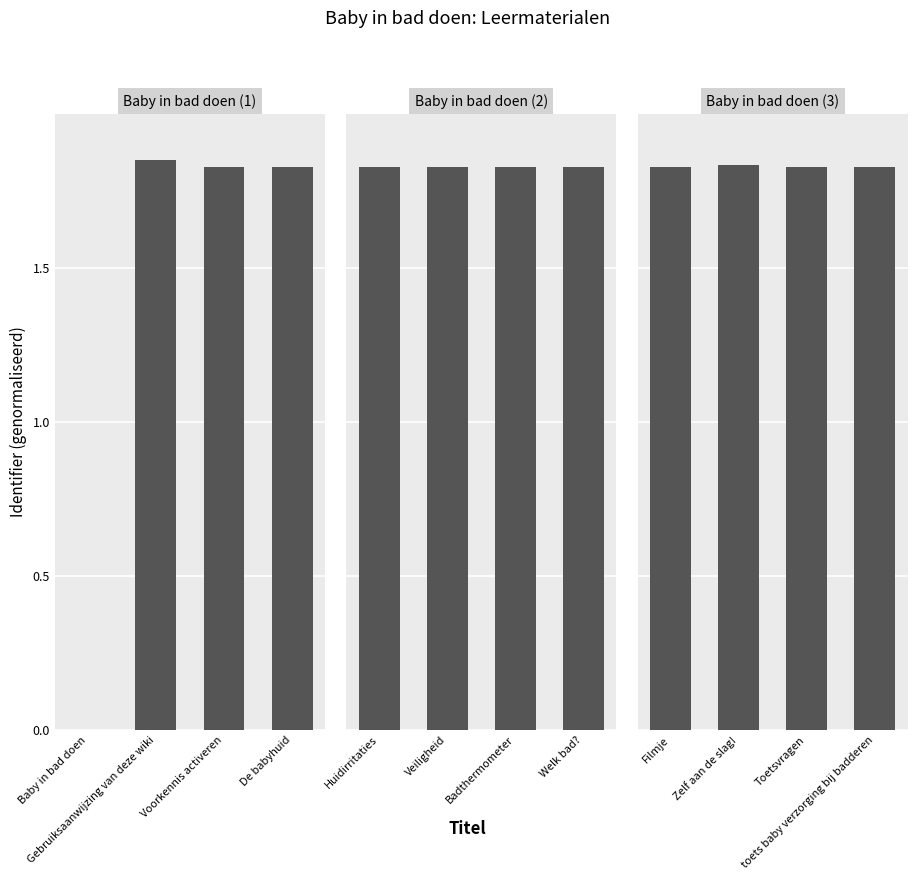

Count the Baby in bad doen (2) values in the range 1 to 2.

4